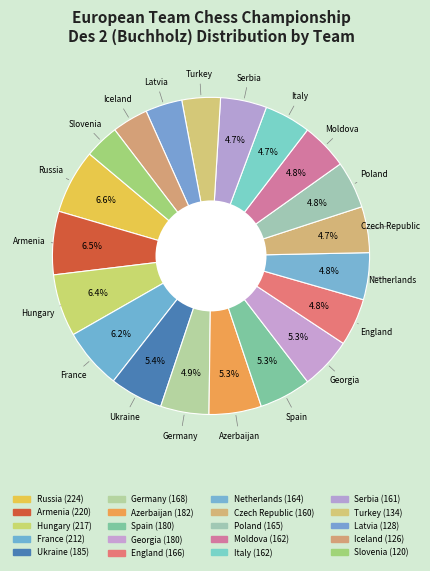

Count the number of slices in the pie.

20